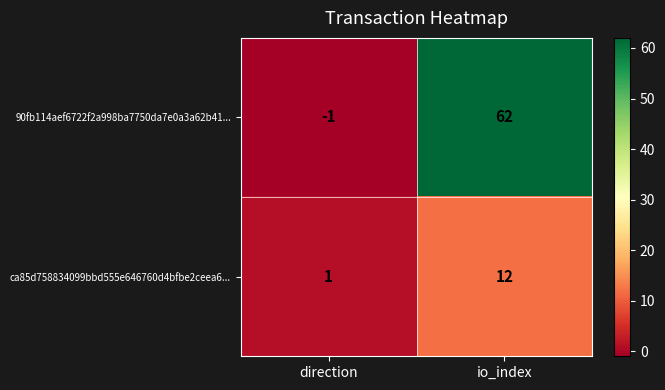

What value does the ca85d758834099bbd555e646760d4bfbe2ceea6... series have at io_index?

12